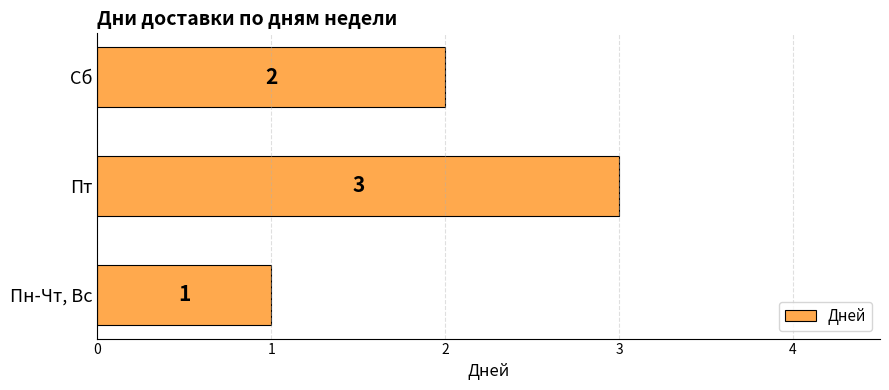

What is the difference between the second highest and minimum values?

1